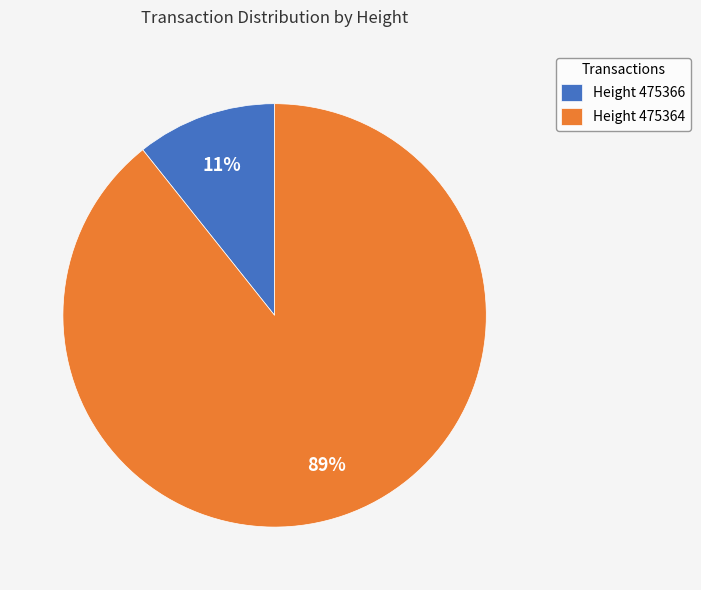

Rank the categories by value from highest to lowest.

Height 475364, Height 475366